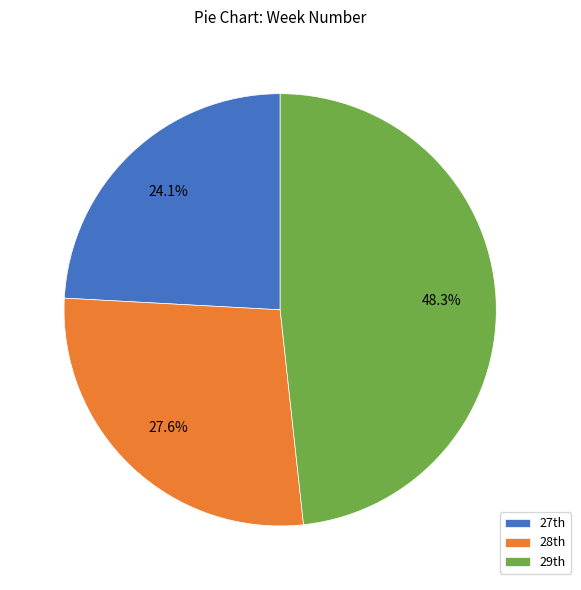

Count the number of slices in the pie.

3